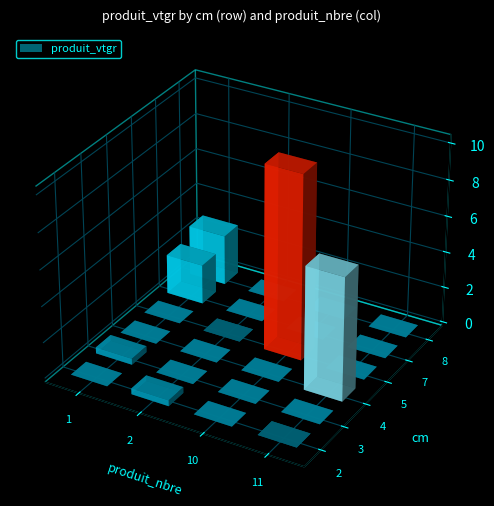

Rank the categories by 7 value from lowest to highest.

2, 11, 10, 1